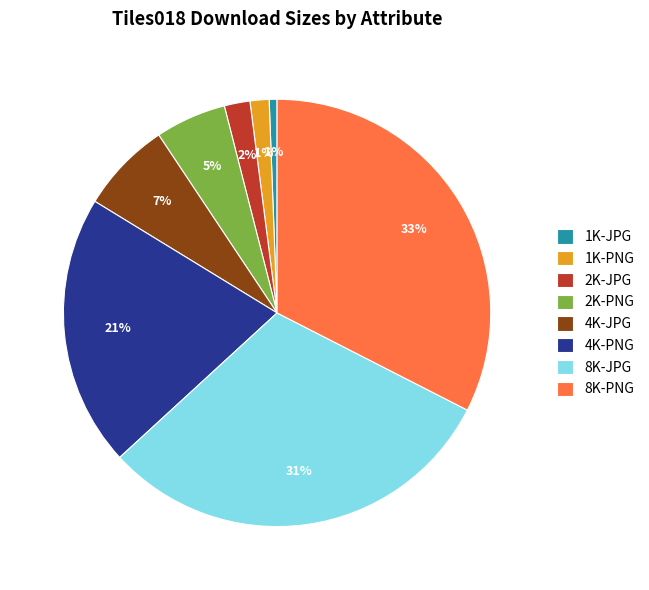

Is there any slice that represents more than half of the pie?

No